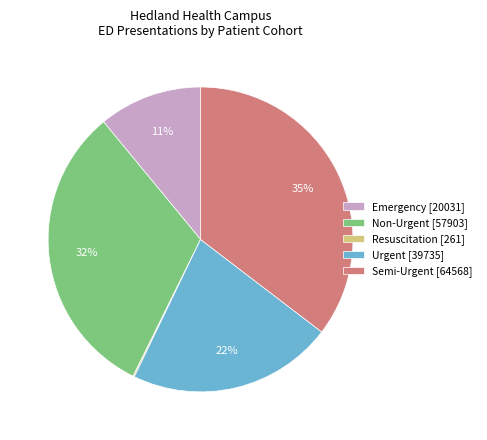

Is there any slice that represents more than half of the pie?

No